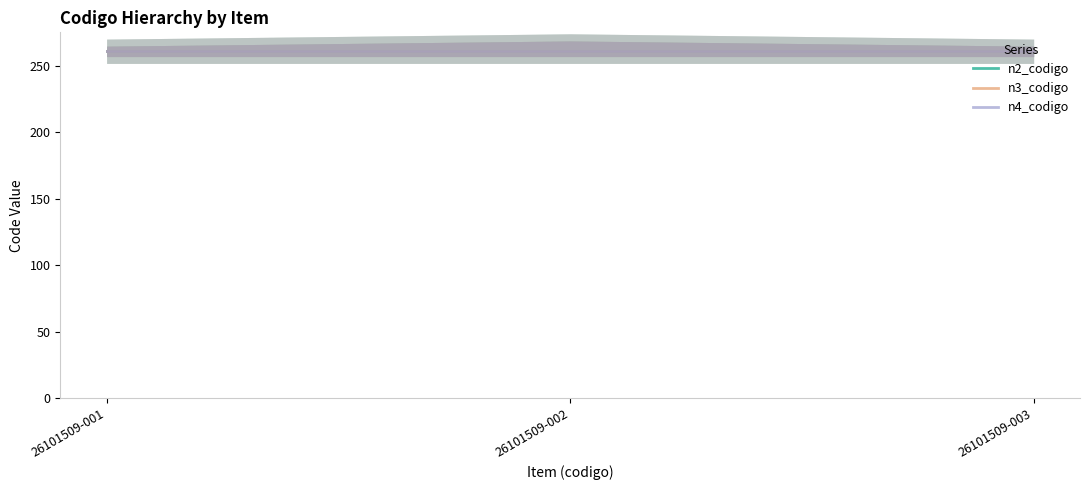

Reading left to right, list all the values displayed in this chart.

n2_codigo: 26101509-001=261.0	26101509-002=261.0	26101509-003=261.0
n3_codigo: 26101509-001=261.0	26101509-002=261.0	26101509-003=261.0
n4_codigo: 26101509-001=261.0	26101509-002=261.0	26101509-003=261.0